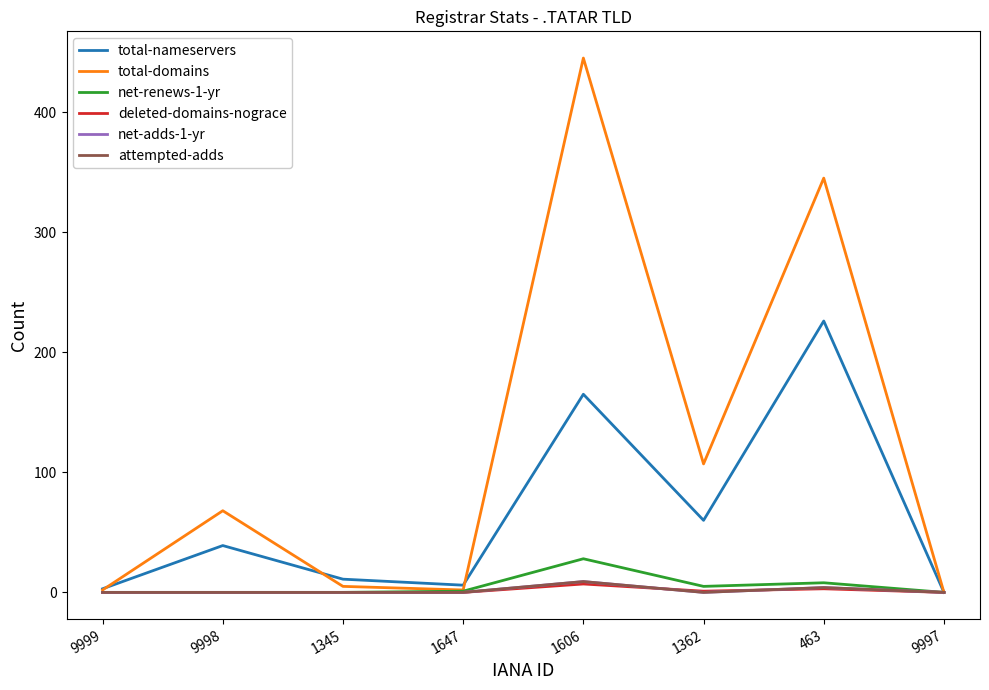

Reading right to left, transcribe all the data shown in this chart.

total-nameservers: 9997=0	463=226	1362=60	1606=165	1647=6	1345=11	9998=39	9999=3
total-domains: 9997=0	463=345	1362=107	1606=445	1647=2	1345=5	9998=68	9999=2
net-renews-1-yr: 9997=0	463=8	1362=5	1606=28	1647=1	1345=0	9998=0	9999=0
deleted-domains-nograce: 9997=0	463=3	1362=1	1606=7	1647=0	1345=0	9998=0	9999=0
net-adds-1-yr: 9997=0	463=4	1362=0	1606=9	1647=0	1345=0	9998=0	9999=0
attempted-adds: 9997=0	463=4	1362=0	1606=9	1647=0	1345=0	9998=0	9999=0